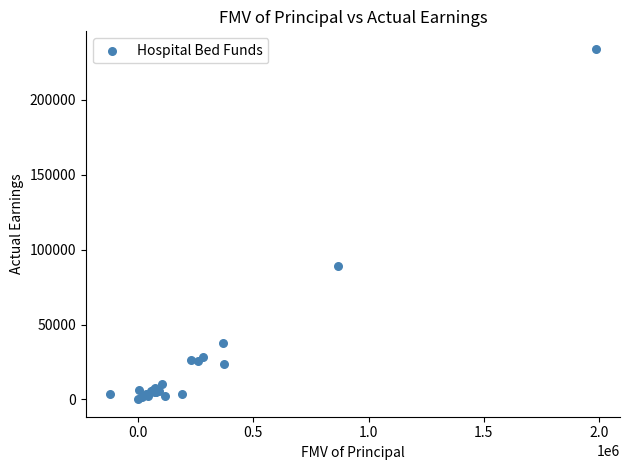

What Y value in the scatter plot is closest to 117161?

88866.2